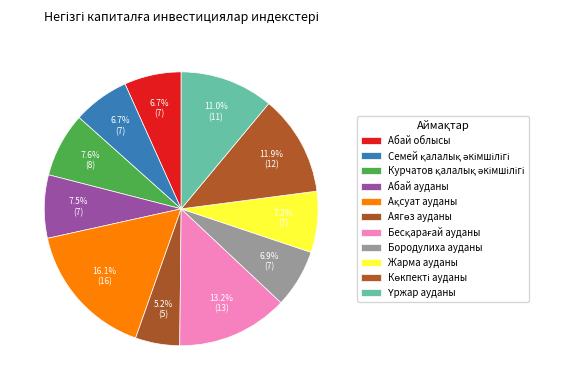

Count the number of slices in the pie.

11